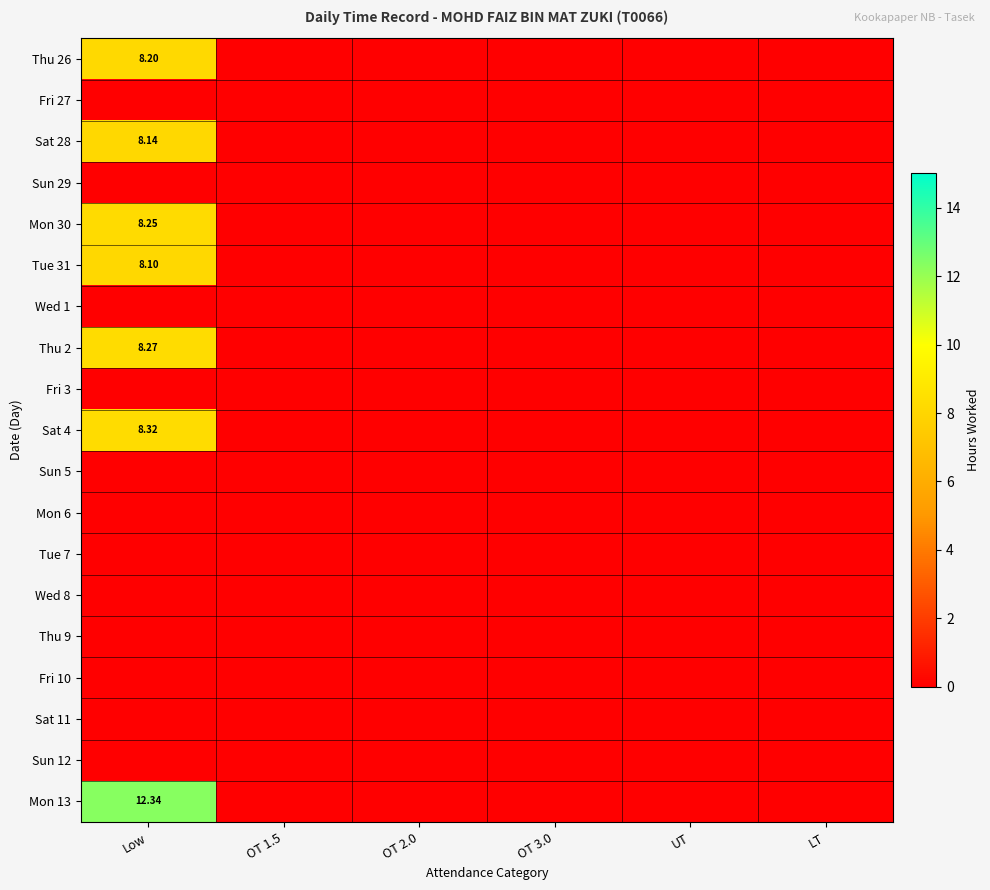

Which series has the largest range (max minus min)?

Mon 13